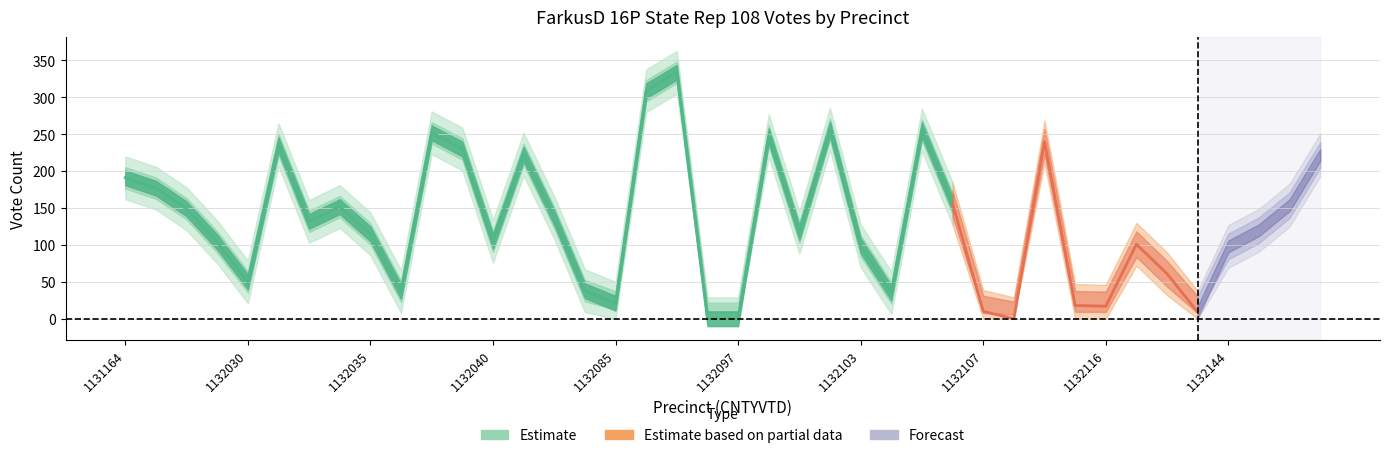

The value of FarkusD_lower at 1132084 is 4. True or false?

False